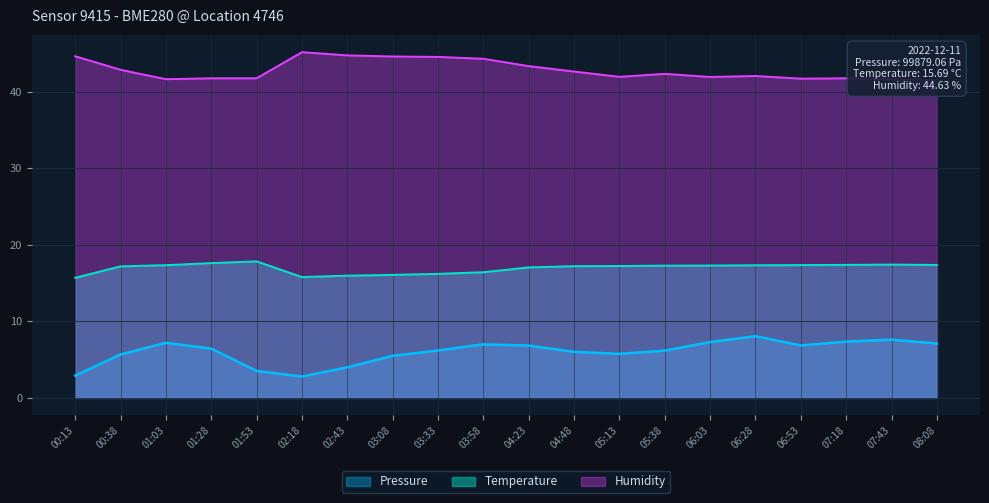

What is the maximum value shown in the chart?

45.2